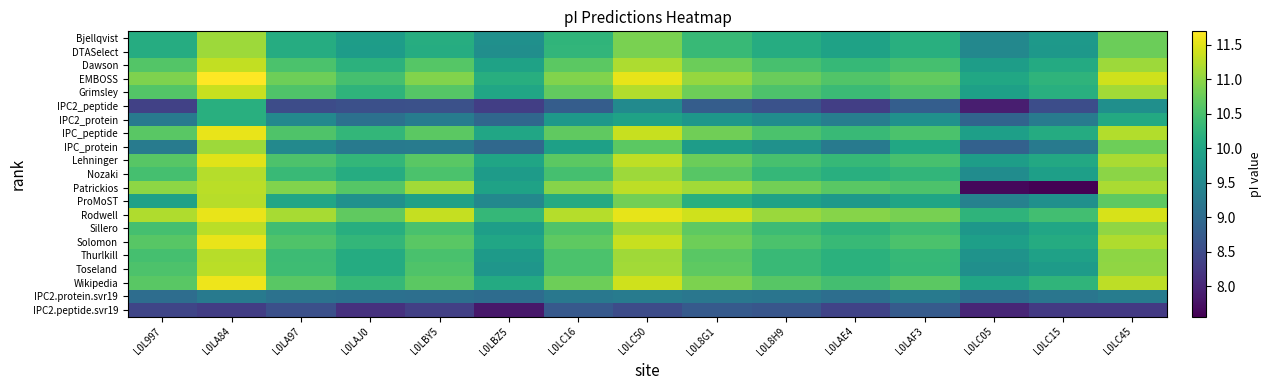

Reading left to right, what are all the values shown in this chart?

Bjellqvist: L0L997=10.1	L0LA84=11.1	L0LA97=10.1	L0LAJ0=9.9	L0LBY5=10.1	L0LBZ5=9.6	L0LC16=10.3	L0LC50=10.9	L0L8G1=10.3	L0L8H9=10.1	L0LAE4=9.9	L0LAF3=10.2	L0LC05=9.5	L0LC15=9.8	L0LC45=10.8
DTASelect: L0L997=10.1	L0LA84=11.1	L0LA97=10.1	L0LAJ0=9.8	L0LBY5=10.1	L0LBZ5=9.6	L0LC16=10.3	L0LC50=10.9	L0L8G1=10.3	L0L8H9=10.1	L0LAE4=9.9	L0LAF3=10.2	L0LC05=9.5	L0LC15=9.8	L0LC45=10.8
Dawson: L0L997=10.6	L0LA84=11.3	L0LA97=10.5	L0LAJ0=10.2	L0LBY5=10.6	L0LBZ5=9.9	L0LC16=10.7	L0LC50=11.2	L0L8G1=10.8	L0L8H9=10.5	L0LAE4=10.3	L0LAF3=10.5	L0LC05=9.9	L0LC15=10.1	L0LC45=11.1
EMBOSS: L0L997=10.9	L0LA84=11.7	L0LA97=10.8	L0LAJ0=10.5	L0LBY5=10.9	L0LBZ5=10.1	L0LC16=10.9	L0LC50=11.5	L0L8G1=11.0	L0L8H9=10.7	L0LAE4=10.6	L0LAF3=10.7	L0LC05=10.0	L0LC15=10.2	L0LC45=11.4
Grimsley: L0L997=10.6	L0LA84=11.3	L0LA97=10.6	L0LAJ0=10.2	L0LBY5=10.6	L0LBZ5=10.0	L0LC16=10.7	L0LC50=11.2	L0L8G1=10.8	L0L8H9=10.5	L0LAE4=10.4	L0LAF3=10.6	L0LC05=9.9	L0LC15=10.2	L0LC45=11.1
IPC2_peptide: L0L997=8.4	L0LA84=10.2	L0LA97=8.5	L0LAJ0=8.6	L0LBY5=8.6	L0LBZ5=8.3	L0LC16=8.8	L0LC50=9.5	L0L8G1=8.8	L0L8H9=8.6	L0LAE4=8.3	L0LAF3=8.8	L0LC05=7.9	L0LC15=8.5	L0LC45=9.6
IPC2_protein: L0L997=9.3	L0LA84=10.2	L0LA97=9.5	L0LAJ0=9.1	L0LBY5=9.3	L0LBZ5=8.9	L0LC16=9.8	L0LC50=9.9	L0L8G1=9.8	L0L8H9=9.6	L0LAE4=9.3	L0LAF3=9.6	L0LC05=8.9	L0LC15=9.3	L0LC45=10.1
IPC_peptide: L0L997=10.6	L0LA84=11.6	L0LA97=10.6	L0LAJ0=10.3	L0LBY5=10.7	L0LBZ5=10.0	L0LC16=10.7	L0LC50=11.3	L0L8G1=10.8	L0L8H9=10.5	L0LAE4=10.4	L0LAF3=10.5	L0LC05=9.9	L0LC15=10.1	L0LC45=11.2
IPC_protein: L0L997=9.3	L0LA84=11.1	L0LA97=9.5	L0LAJ0=9.2	L0LBY5=9.3	L0LBZ5=9.0	L0LC16=9.9	L0LC50=10.7	L0L8G1=9.8	L0L8H9=9.6	L0LAE4=9.3	L0LAF3=10.0	L0LC05=8.8	L0LC15=9.2	L0LC45=10.8
Lehninger: L0L997=10.6	L0LA84=11.5	L0LA97=10.5	L0LAJ0=10.3	L0LBY5=10.6	L0LBZ5=10.0	L0LC16=10.7	L0LC50=11.3	L0L8G1=10.8	L0L8H9=10.5	L0LAE4=10.3	L0LAF3=10.5	L0LC05=9.9	L0LC15=10.1	L0LC45=11.2
Nozaki: L0L997=10.5	L0LA84=11.2	L0LA97=10.4	L0LAJ0=10.1	L0LBY5=10.5	L0LBZ5=9.8	L0LC16=10.5	L0LC50=11.1	L0L8G1=10.6	L0L8H9=10.3	L0LAE4=10.2	L0LAF3=10.3	L0LC05=9.6	L0LC15=9.9	L0LC45=11.0
Patrickios: L0L997=11.0	L0LA84=11.3	L0LA97=10.9	L0LAJ0=10.6	L0LBY5=11.1	L0LBZ5=9.9	L0LC16=10.9	L0LC50=11.3	L0L8G1=11.1	L0L8H9=10.8	L0LAE4=10.6	L0LAF3=10.5	L0LC05=7.6	L0LC15=7.6	L0LC45=11.2
ProMoST: L0L997=9.9	L0LA84=11.3	L0LA97=10.0	L0LAJ0=9.6	L0LBY5=9.9	L0LBZ5=9.5	L0LC16=10.1	L0LC50=10.8	L0L8G1=10.2	L0L8H9=9.9	L0LAE4=9.8	L0LAF3=10.0	L0LC05=9.4	L0LC15=9.6	L0LC45=10.7
Rodwell: L0L997=11.2	L0LA84=11.6	L0LA97=11.2	L0LAJ0=10.7	L0LBY5=11.3	L0LBZ5=10.3	L0LC16=11.2	L0LC50=11.6	L0L8G1=11.4	L0L8H9=11.1	L0LAE4=10.9	L0LAF3=10.8	L0LC05=10.2	L0LC15=10.4	L0LC45=11.4
Sillero: L0L997=10.5	L0LA84=11.3	L0LA97=10.4	L0LAJ0=10.1	L0LBY5=10.5	L0LBZ5=9.9	L0LC16=10.6	L0LC50=11.1	L0L8G1=10.7	L0L8H9=10.4	L0LAE4=10.2	L0LAF3=10.4	L0LC05=9.8	L0LC15=10.0	L0LC45=11.0
Solomon: L0L997=10.6	L0LA84=11.6	L0LA97=10.6	L0LAJ0=10.3	L0LBY5=10.6	L0LBZ5=10.0	L0LC16=10.7	L0LC50=11.3	L0L8G1=10.8	L0L8H9=10.5	L0LAE4=10.3	L0LAF3=10.5	L0LC05=9.9	L0LC15=10.1	L0LC45=11.2
Thurlkill: L0L997=10.5	L0LA84=11.3	L0LA97=10.4	L0LAJ0=10.1	L0LBY5=10.5	L0LBZ5=9.8	L0LC16=10.5	L0LC50=11.1	L0L8G1=10.6	L0L8H9=10.4	L0LAE4=10.2	L0LAF3=10.3	L0LC05=9.7	L0LC15=9.9	L0LC45=11.0
Toseland: L0L997=10.5	L0LA84=11.3	L0LA97=10.4	L0LAJ0=10.1	L0LBY5=10.6	L0LBZ5=9.7	L0LC16=10.5	L0LC50=11.1	L0L8G1=10.7	L0L8H9=10.4	L0LAE4=10.2	L0LAF3=10.3	L0LC05=9.6	L0LC15=9.8	L0LC45=11.0
Wikipedia: L0L997=10.6	L0LA84=11.6	L0LA97=10.6	L0LAJ0=10.3	L0LBY5=10.7	L0LBZ5=10.1	L0LC16=10.8	L0LC50=11.4	L0L8G1=10.9	L0L8H9=10.6	L0LAE4=10.5	L0LAF3=10.7	L0LC05=10.0	L0LC15=10.3	L0LC45=11.3
IPC2.protein.svr19: L0L997=9.0	L0LA84=9.3	L0LA97=9.1	L0LAJ0=9.1	L0LBY5=9.1	L0LBZ5=9.0	L0LC16=9.2	L0LC50=9.3	L0L8G1=9.2	L0L8H9=9.2	L0LAE4=9.1	L0LAF3=9.2	L0LC05=9.0	L0LC15=9.2	L0LC45=9.3
IPC2.peptide.svr19: L0L997=8.4	L0LA84=8.3	L0LA97=8.6	L0LAJ0=8.1	L0LBY5=8.3	L0LBZ5=7.8	L0LC16=8.7	L0LC50=8.5	L0L8G1=8.7	L0L8H9=8.7	L0LAE4=8.4	L0LAF3=8.7	L0LC05=8.0	L0LC15=8.3	L0LC45=8.3